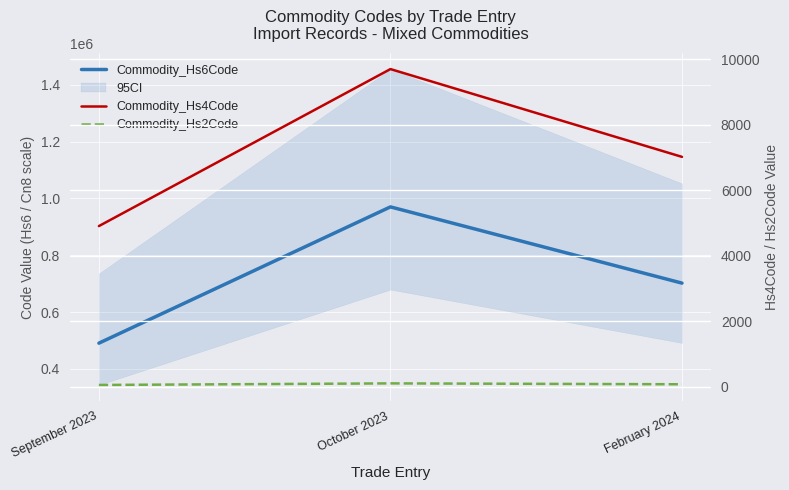

At which label does Commodity_Hs6Code first exceed 702000?

October 2023